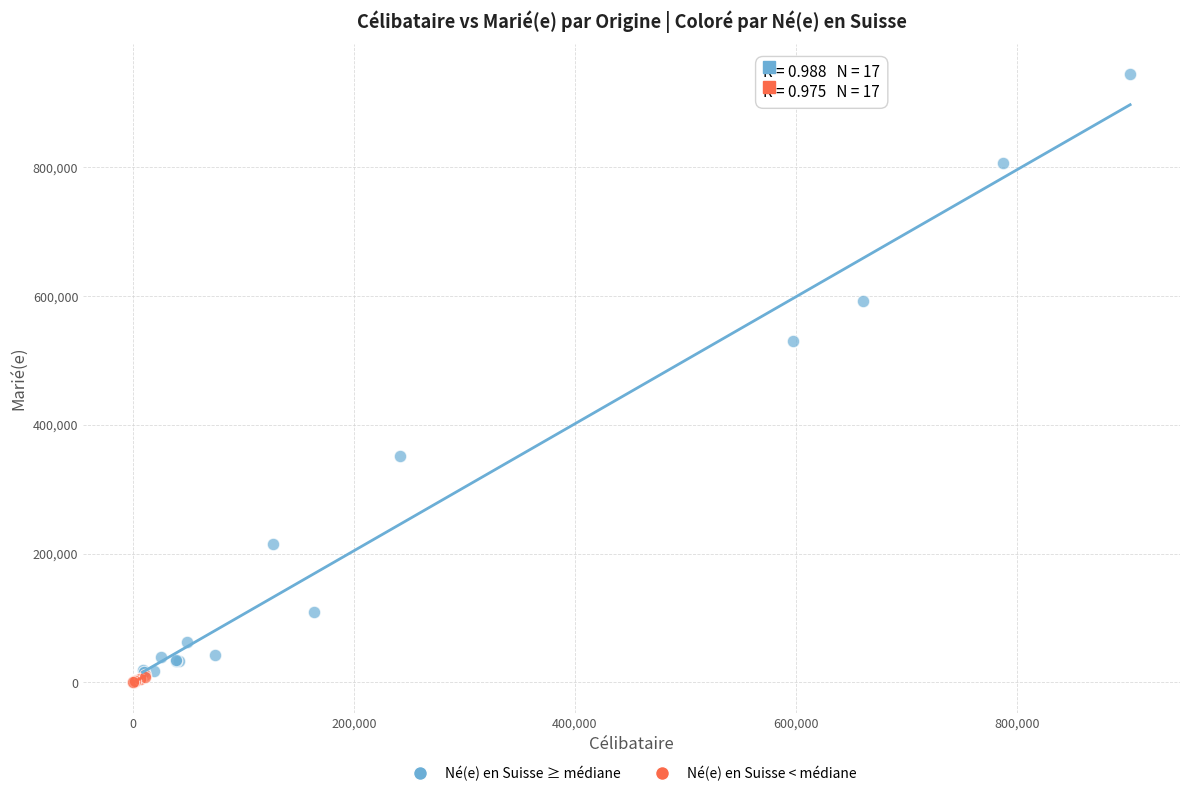

Which series has the largest Y range (max minus min)?

Né(e) en Suisse ≥ médiane